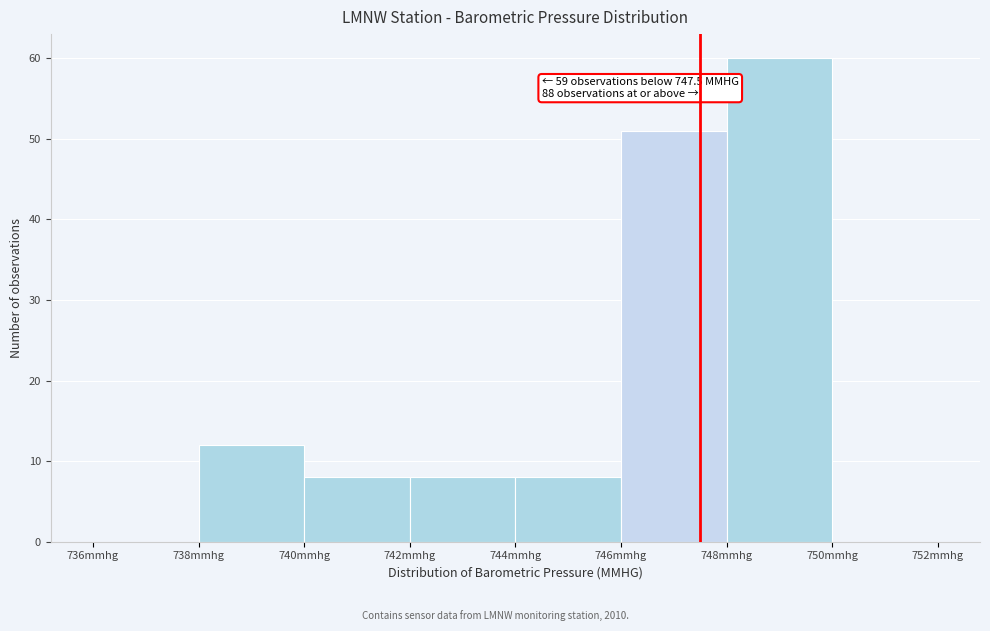

Over which range of the x-axis is the bar tallest?

748 to 750